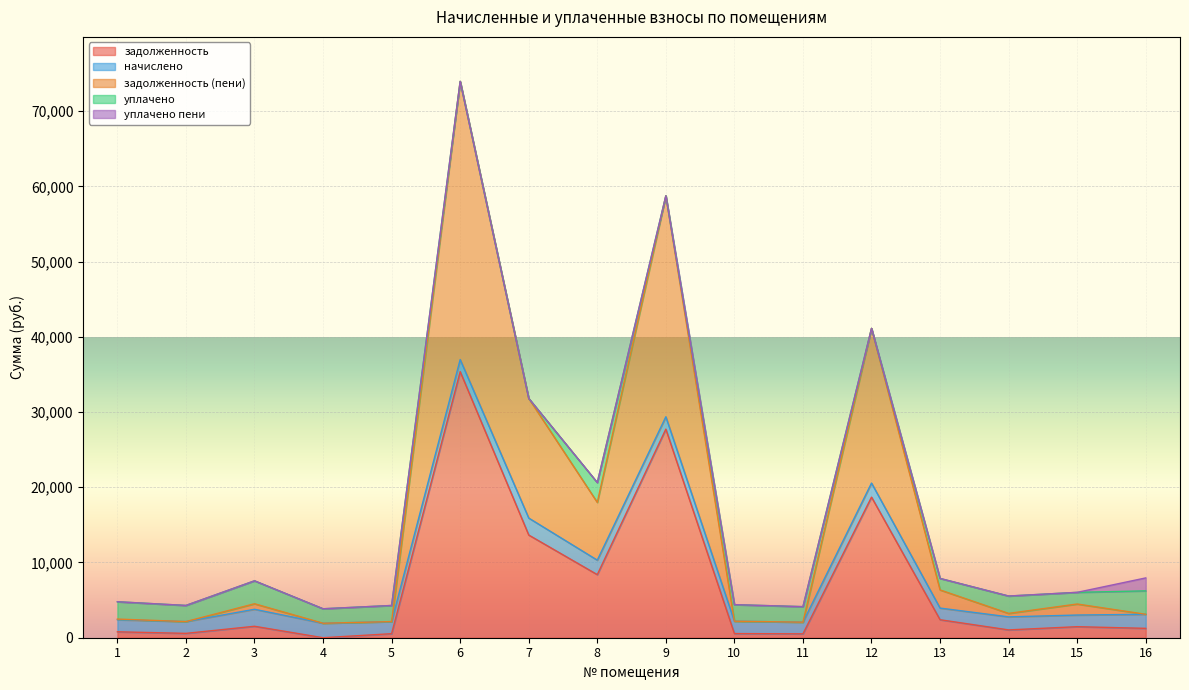

What are all the series names shown in the legend?

задолженность, начислено, задолженность (пени), уплачено, уплачено пени